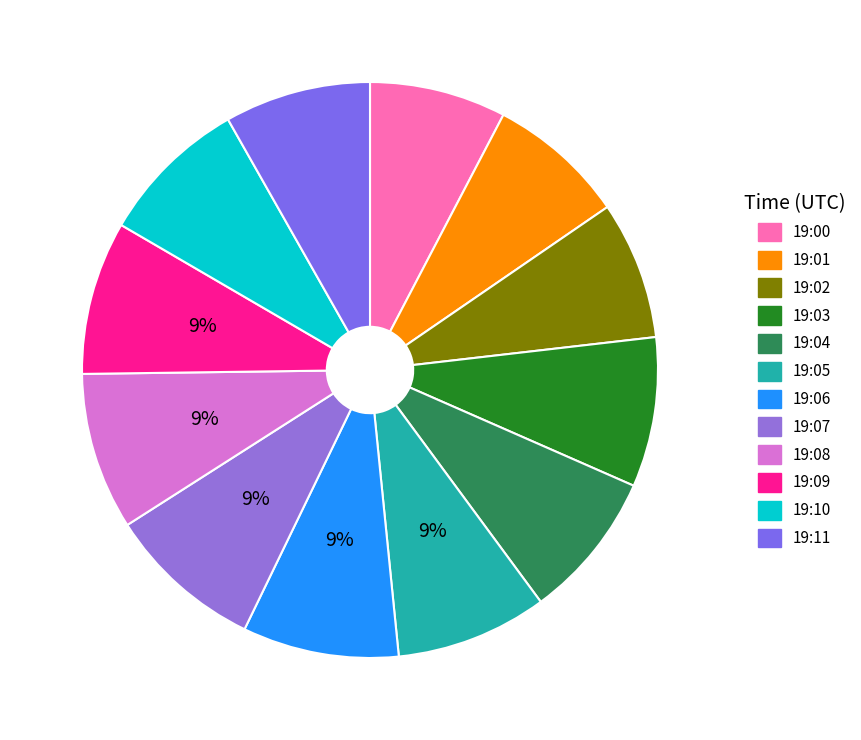

Is there any slice that represents more than half of the pie?

No